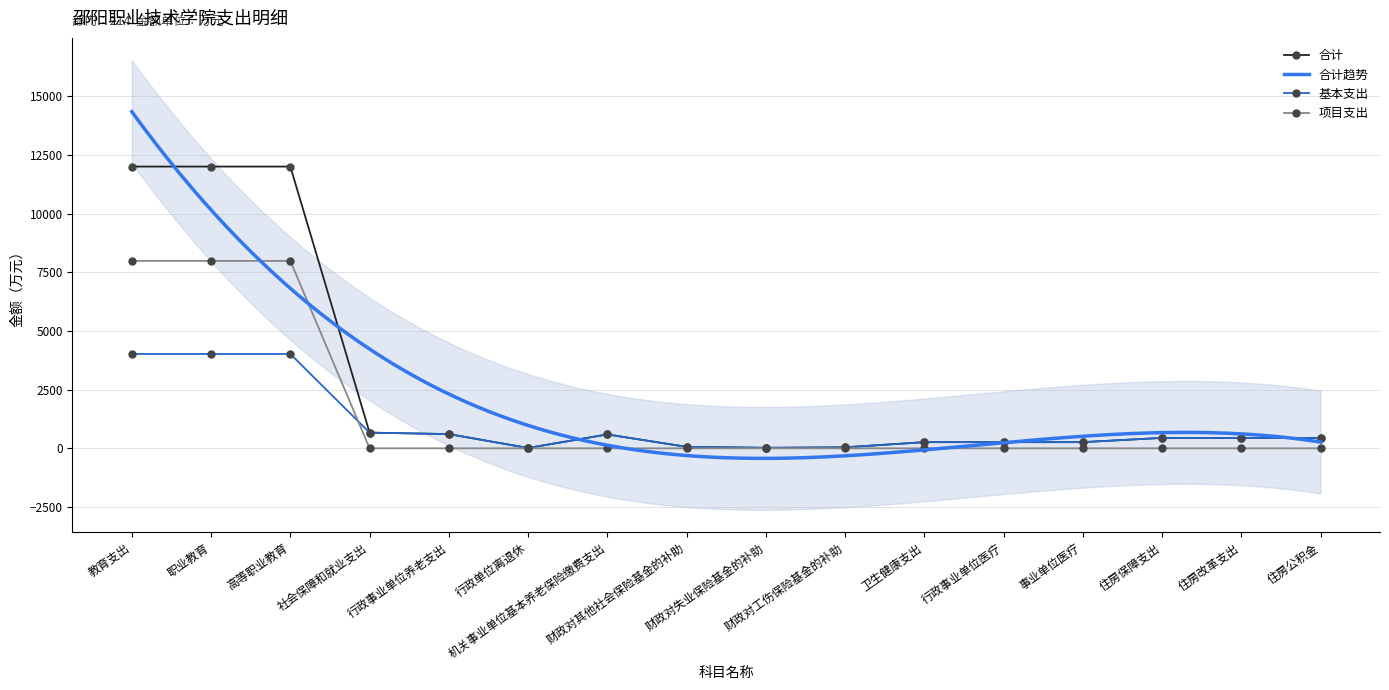

In 合计, how many points are higher than both neighbors (excluding endpoints)?

1